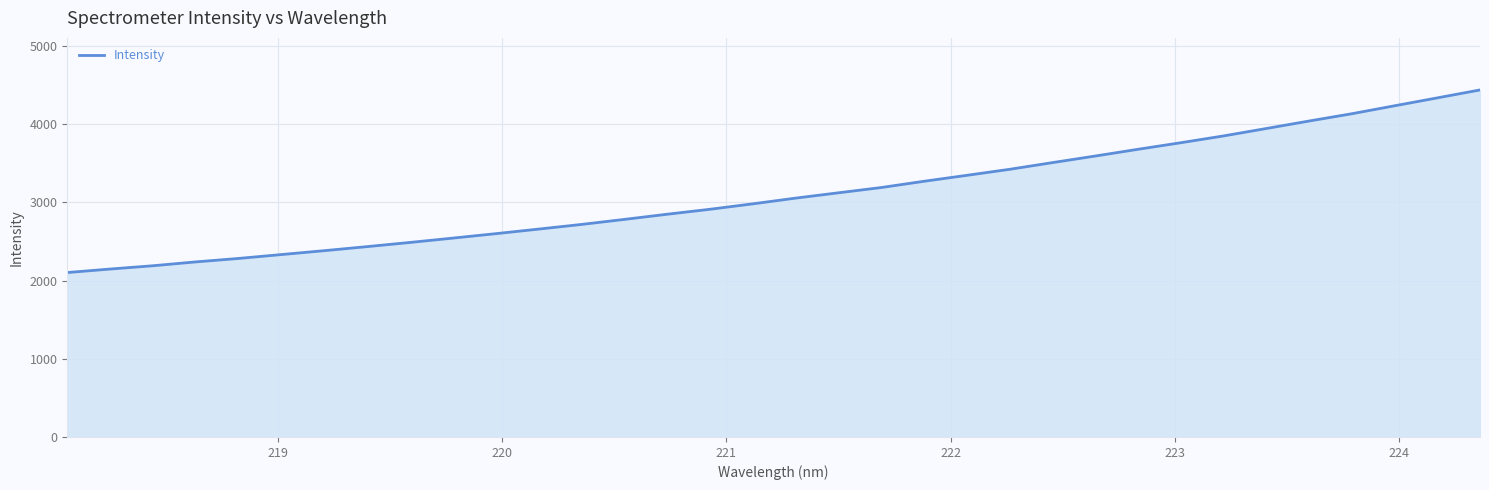

What is the difference between the maximum and minimum values?

2335.5